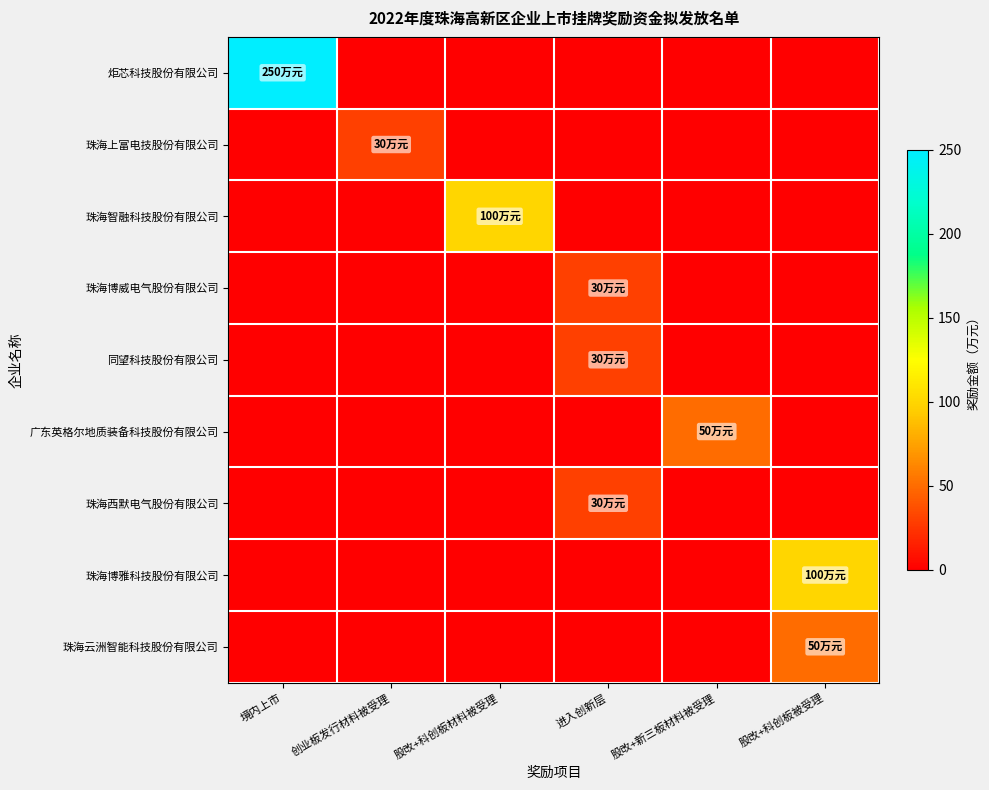

What is the spread (max minus min) of values at 股改+新三板材料被受理?

50